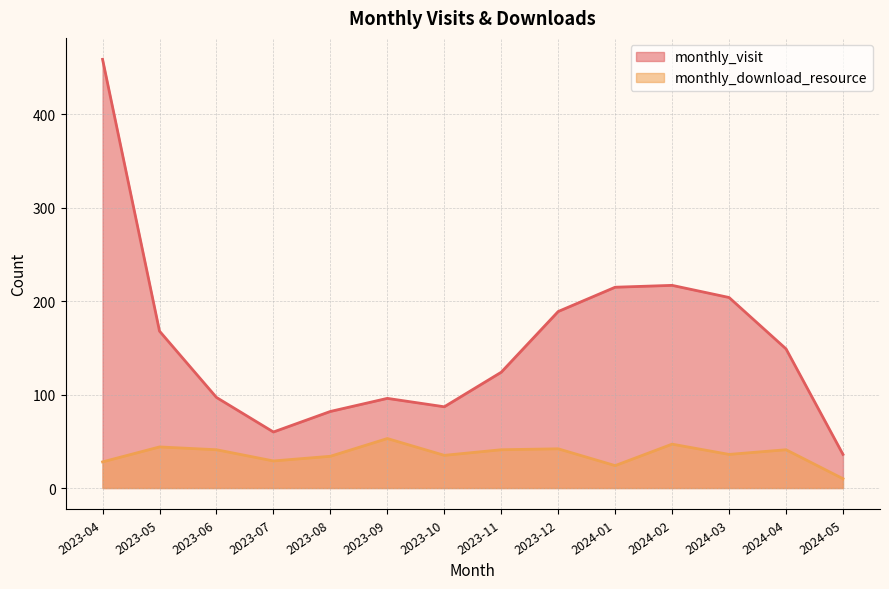

List the series in order of their peak value, lowest first.

monthly_download_resource, monthly_visit